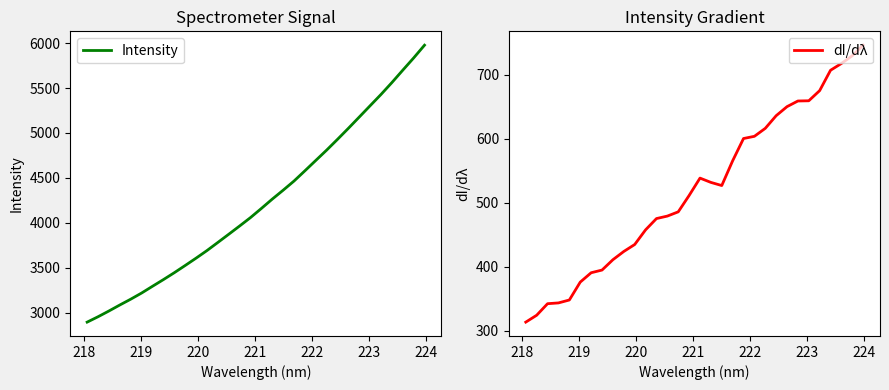

What is the maximum value for Intensity?

5977.2